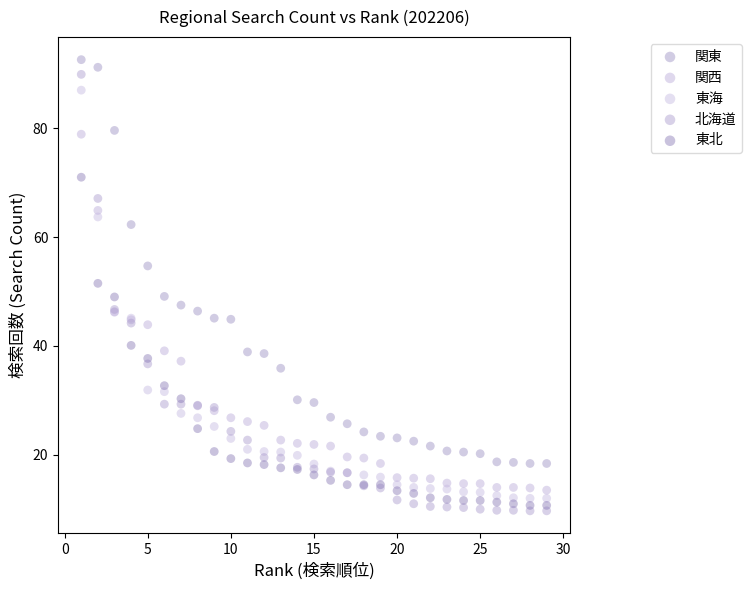

What is the X range (max minus min) for the scatter plot?

28.0